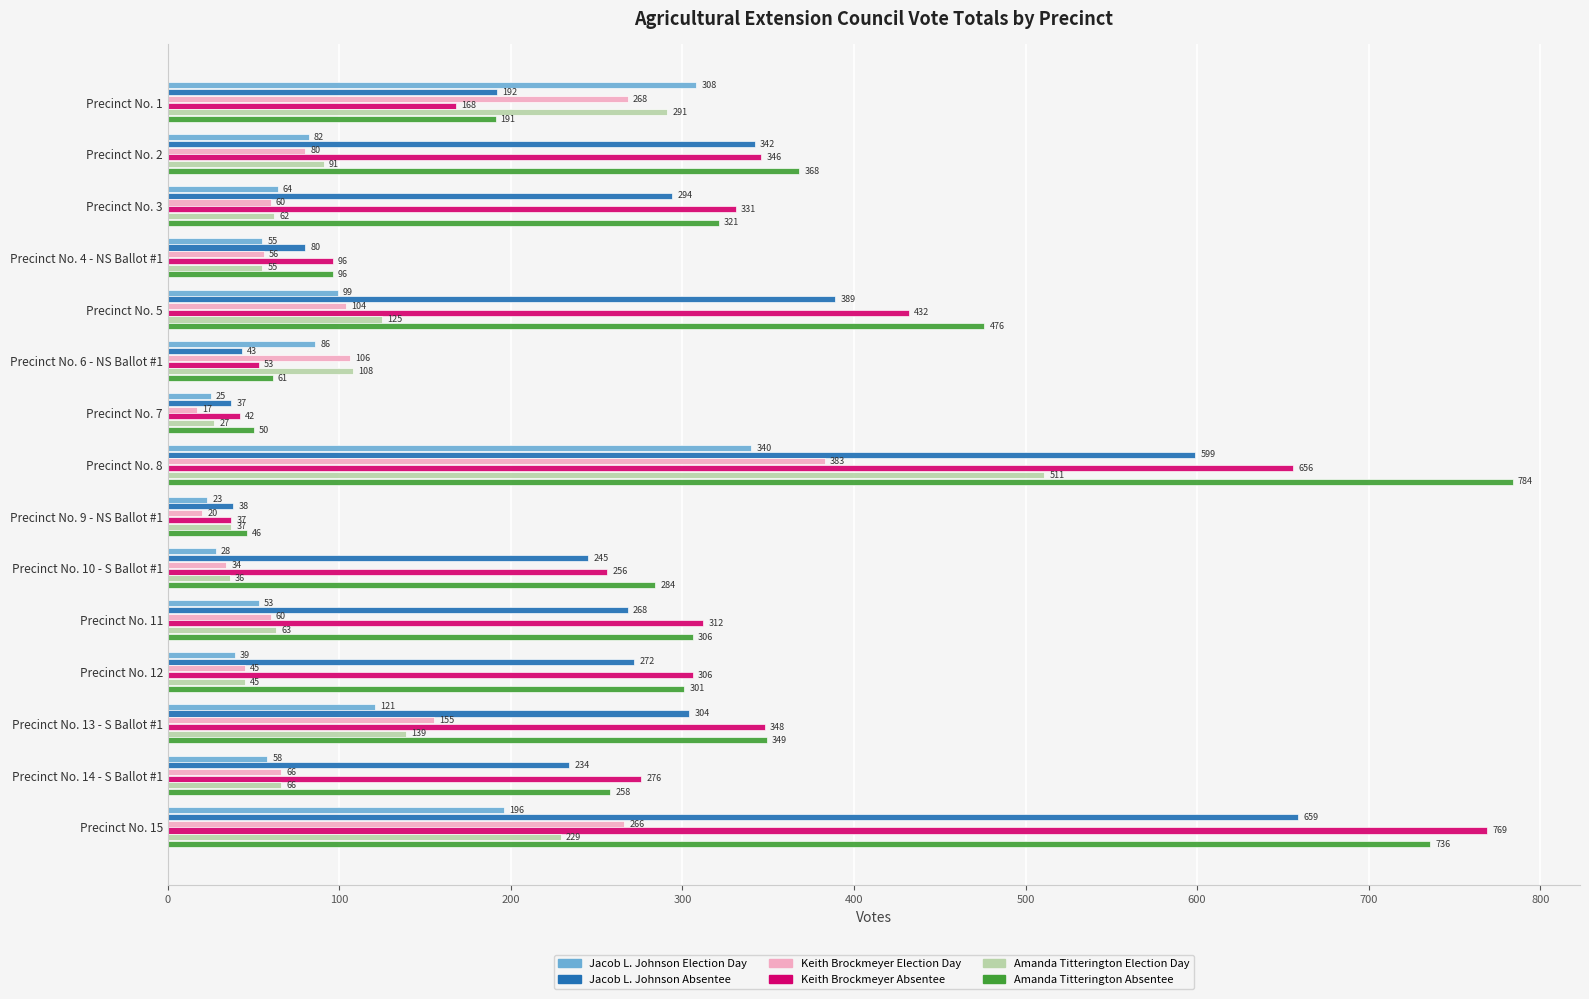

What is the greatest value displayed?

784